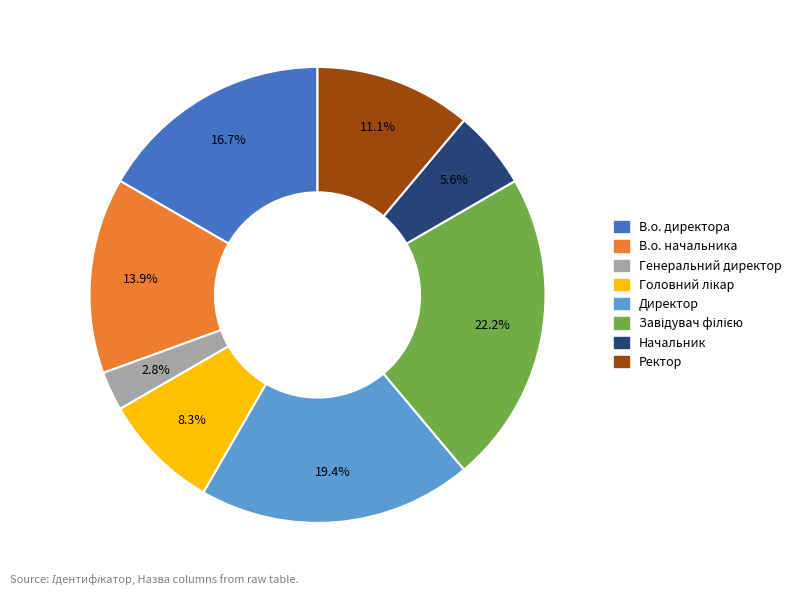

Does Ректор account for over 50% of the chart?

No